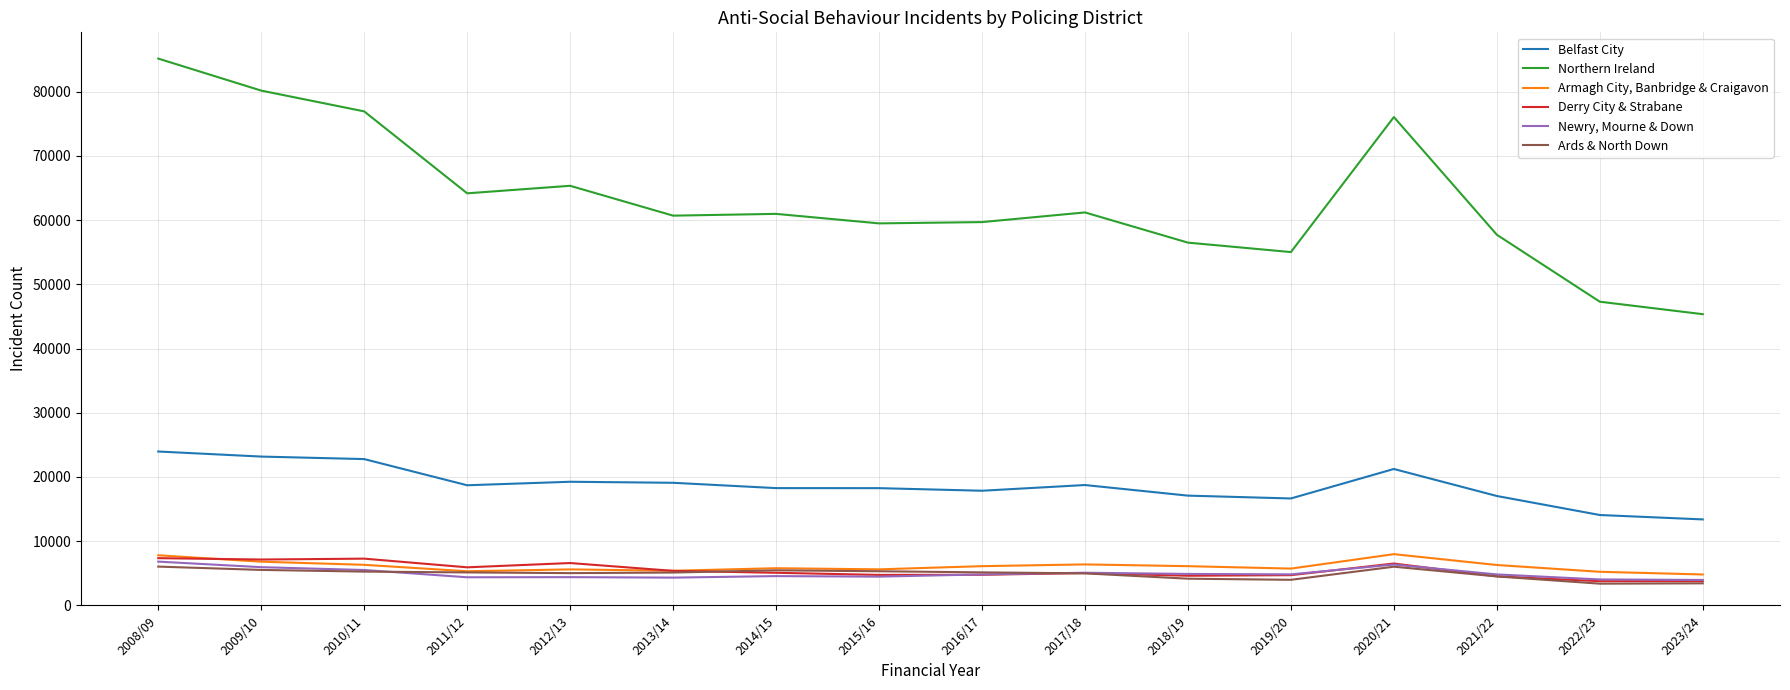

True or false: Belfast City and Northern Ireland intersect in this chart.

False